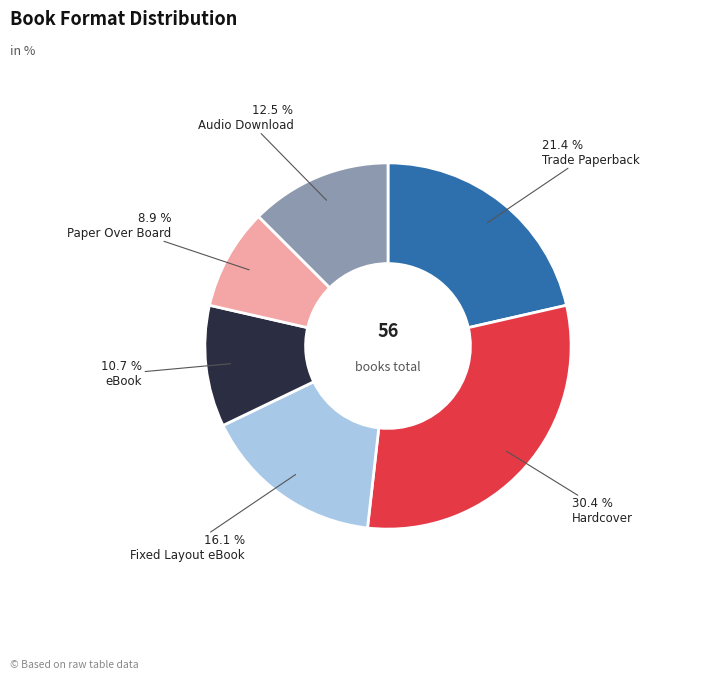

Does any single category account for the majority?

No